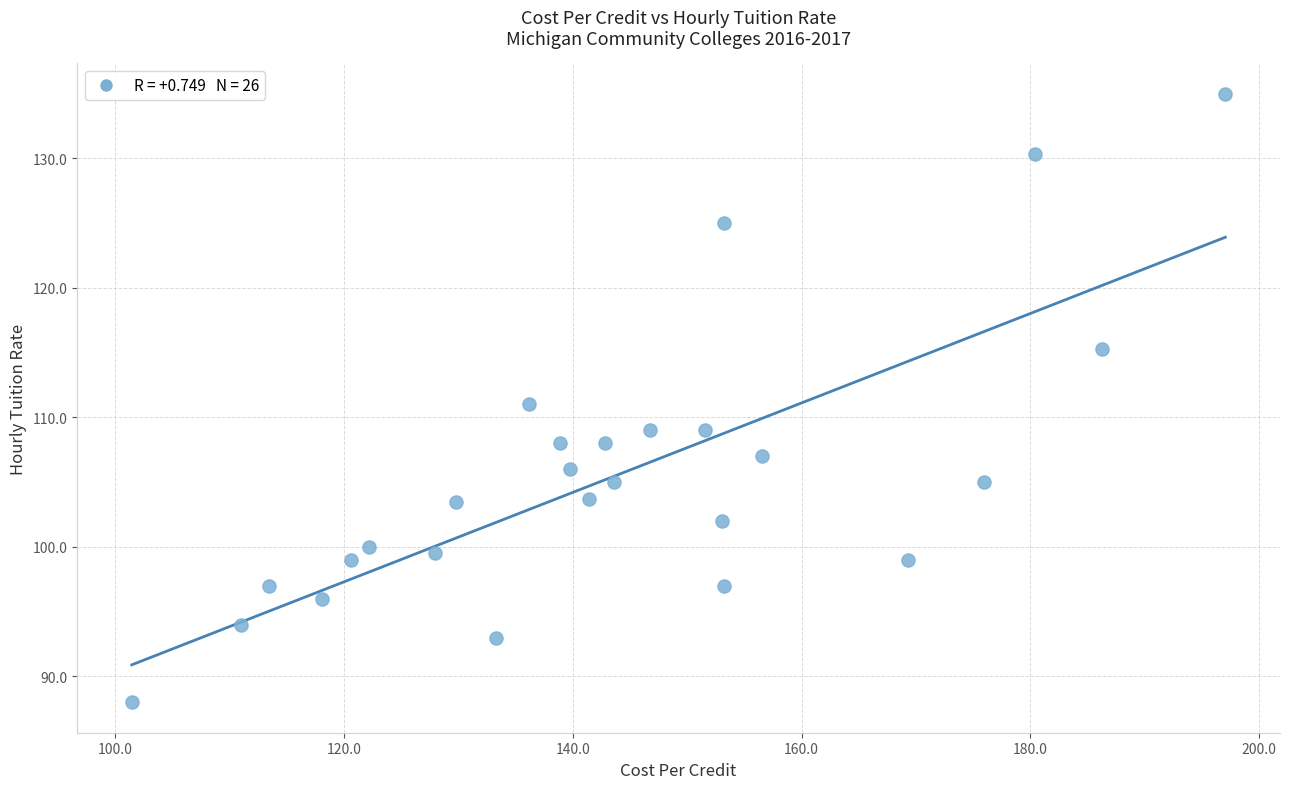

What is the range of Y values (max minus min)?

47.0